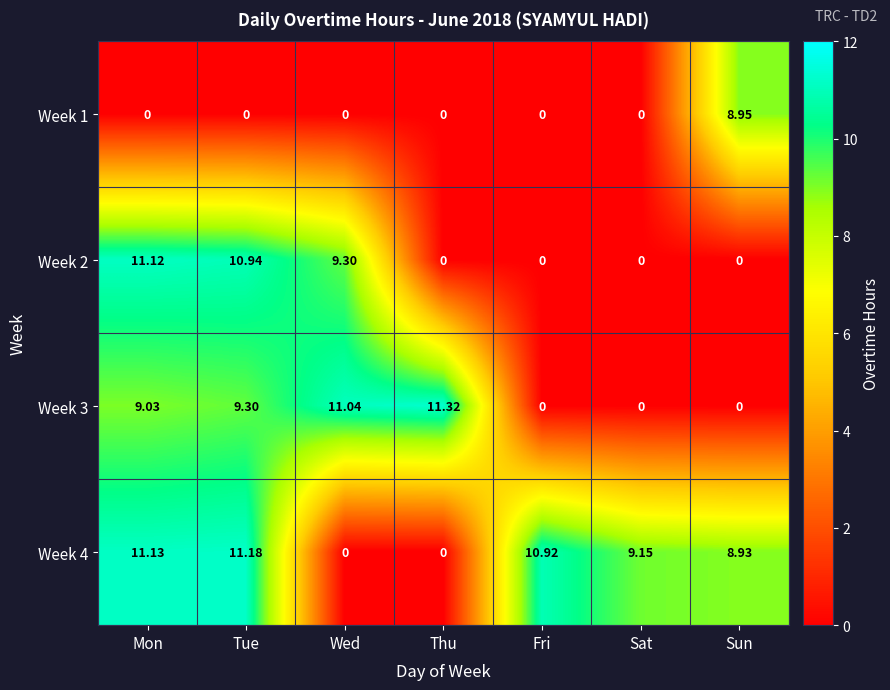

At which label does Week 1 reach its peak?

Sun